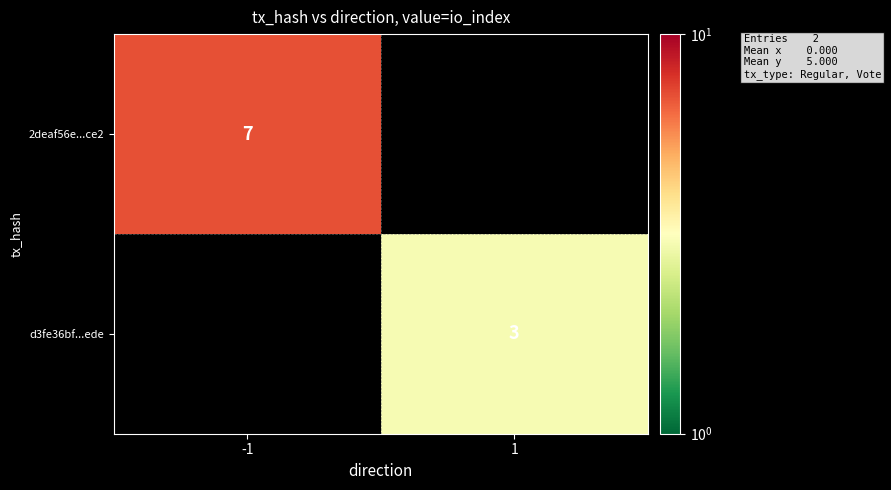

True or false: 2deaf56e...ce2 has a value of 3 at -1.

False